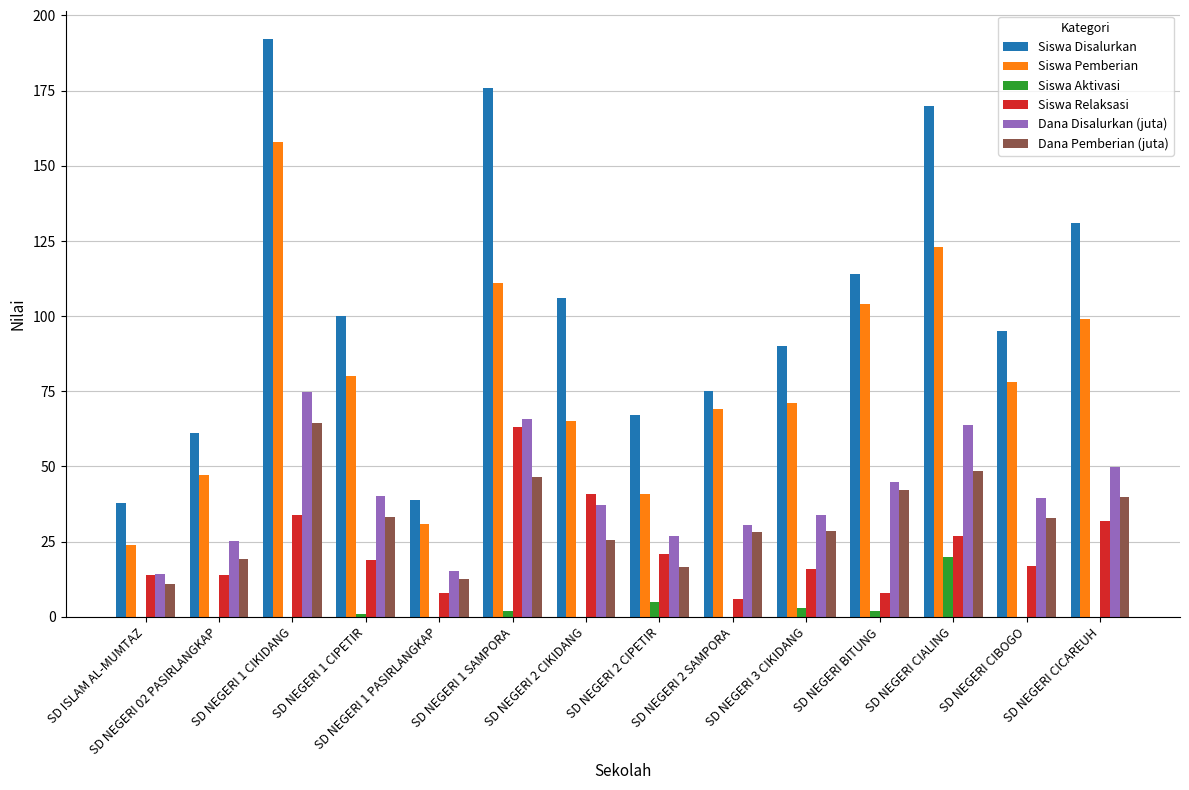

What is the maximum value for Siswa Pemberian?

158.0